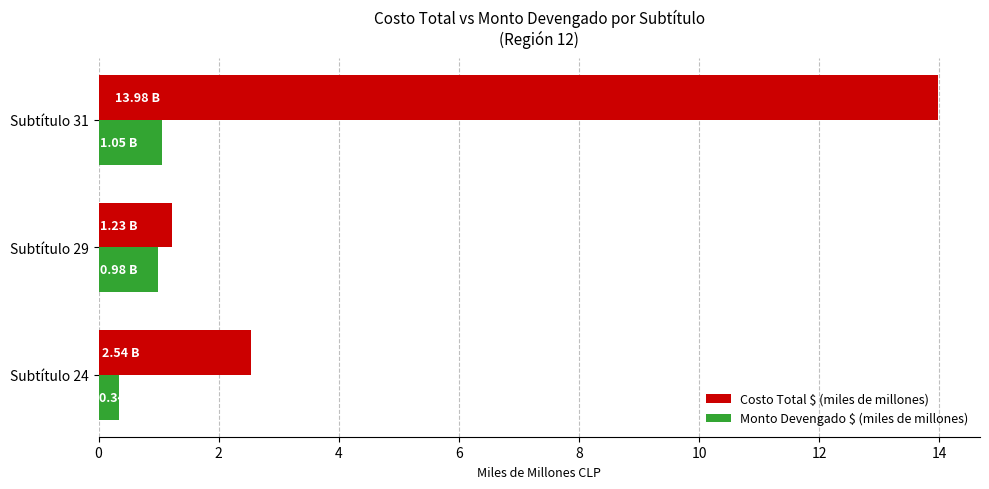

What is the lowest value of the Monto Devengado $ (miles de millones) series?

0.3